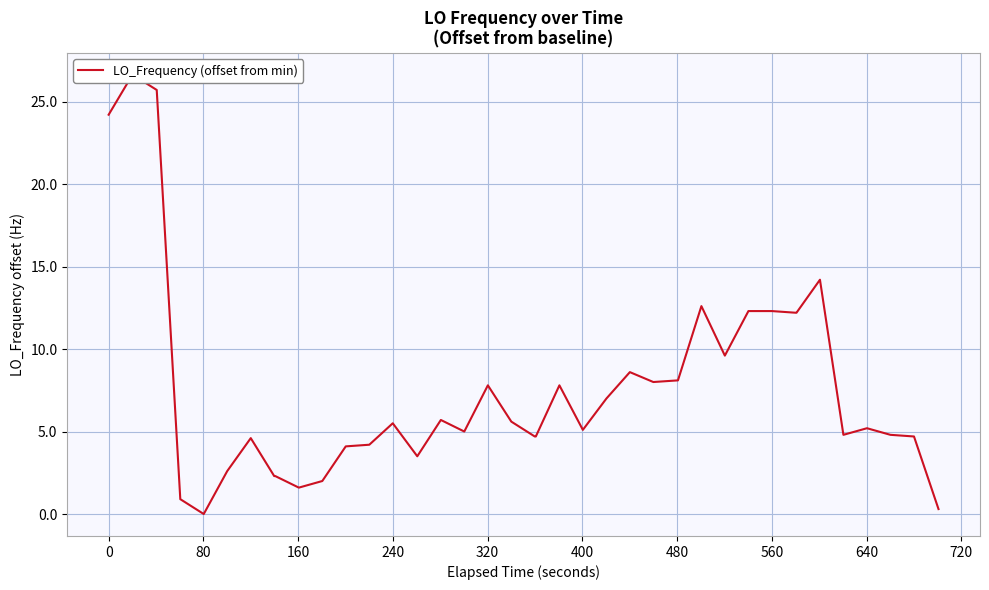

True or false: there are more than 2 points higher than both neighbors.

True